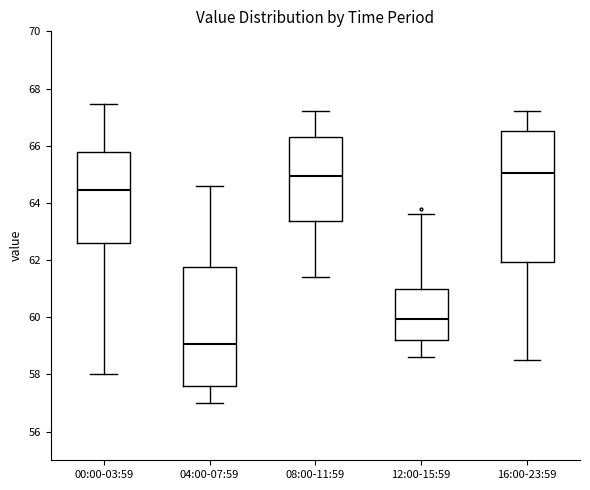

Reading left to right, transcribe this box plot: for each box, give where its median line is, the range the box spans, and where its two whiskers end, as read against the y-axis. The values are not printed on the chart, so give them approximately, as read against the axis.

00:00-03:59: median 64.4, box 62.6 to 65.8, whiskers 58.0 to 67.4
04:00-07:59: median 59.0, box 57.6 to 61.8, whiskers 57.0 to 64.6
08:00-11:59: median 65.0, box 63.4 to 66.4, whiskers 61.4 to 67.2
12:00-15:59: median 60.0, box 59.2 to 61.0, whiskers 58.6 to 63.6
16:00-23:59: median 65.0, box 62.0 to 66.6, whiskers 58.6 to 67.2